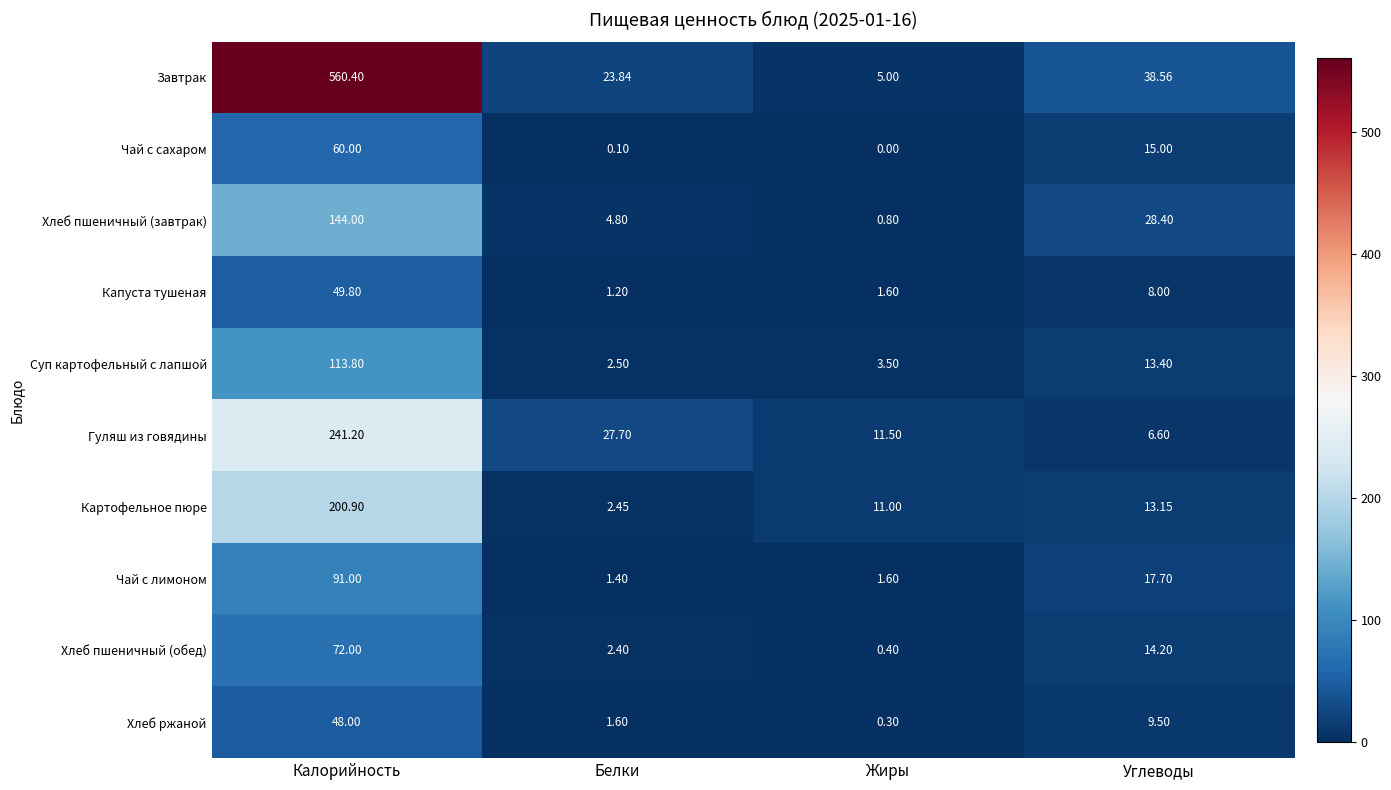

Which category has the lowest value in the Картофельное пюре series?

Белки